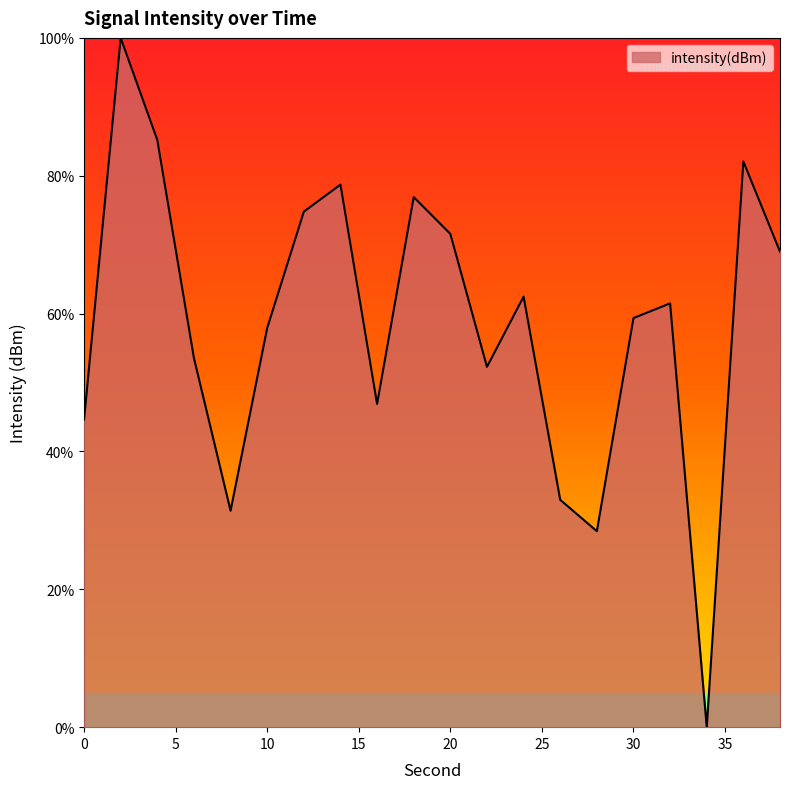

How many lines are shown in the chart?

1